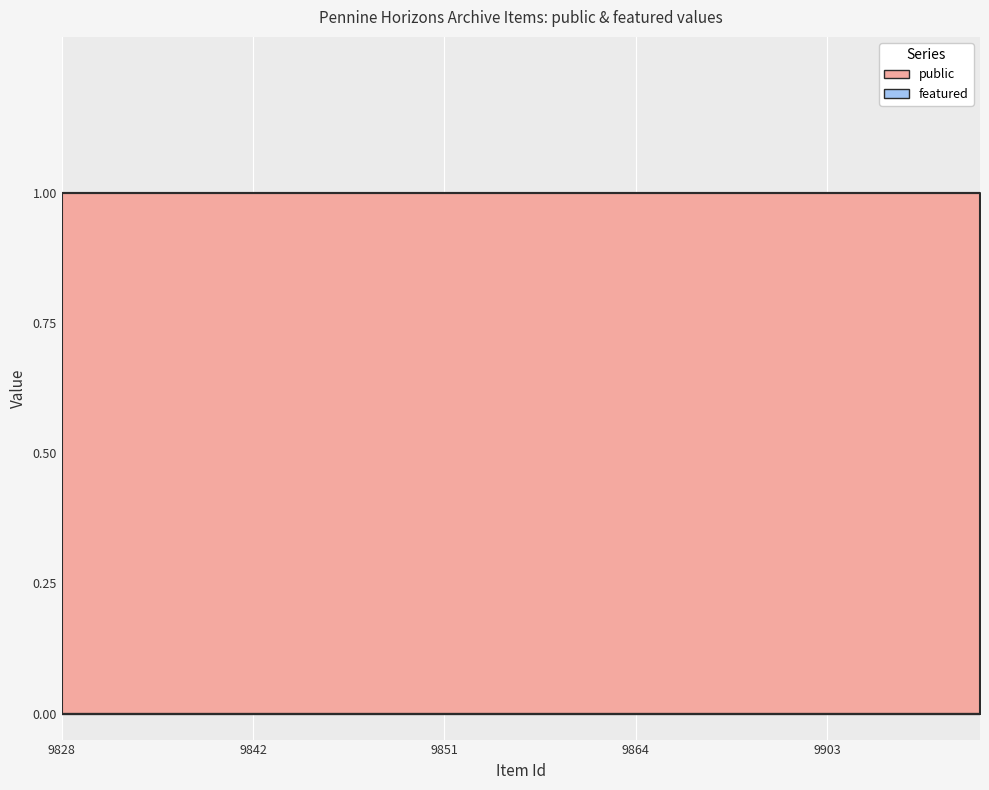

Reading left to right, what are all the values shown in this chart?

public: 9828=1	9829=1	9830=1	9833=1	9834=1	9842=1	9843=1	9845=1	9846=1	9847=1	9851=1	9852=1	9854=1	9855=1	9857=1	9864=1	9870=1	9872=1	9873=1	9879=1	9903=1	9917=1	9918=1	9919=1	9920=1
featured: 9828=0	9829=0	9830=0	9833=0	9834=0	9842=0	9843=0	9845=0	9846=0	9847=0	9851=0	9852=0	9854=0	9855=0	9857=0	9864=0	9870=0	9872=0	9873=0	9879=0	9903=0	9917=0	9918=0	9919=0	9920=0